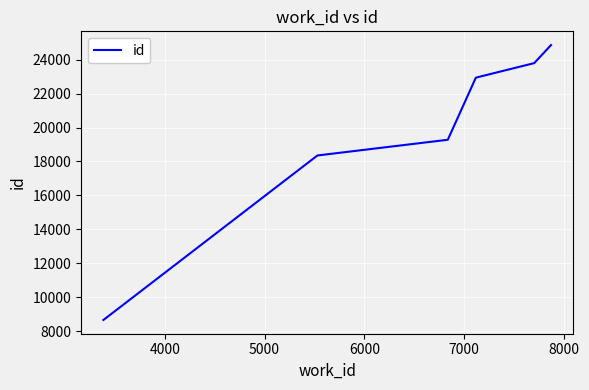

Reading right to left, list all the values displayed in this chart.

24853	23791	22935	19278	18353	8667